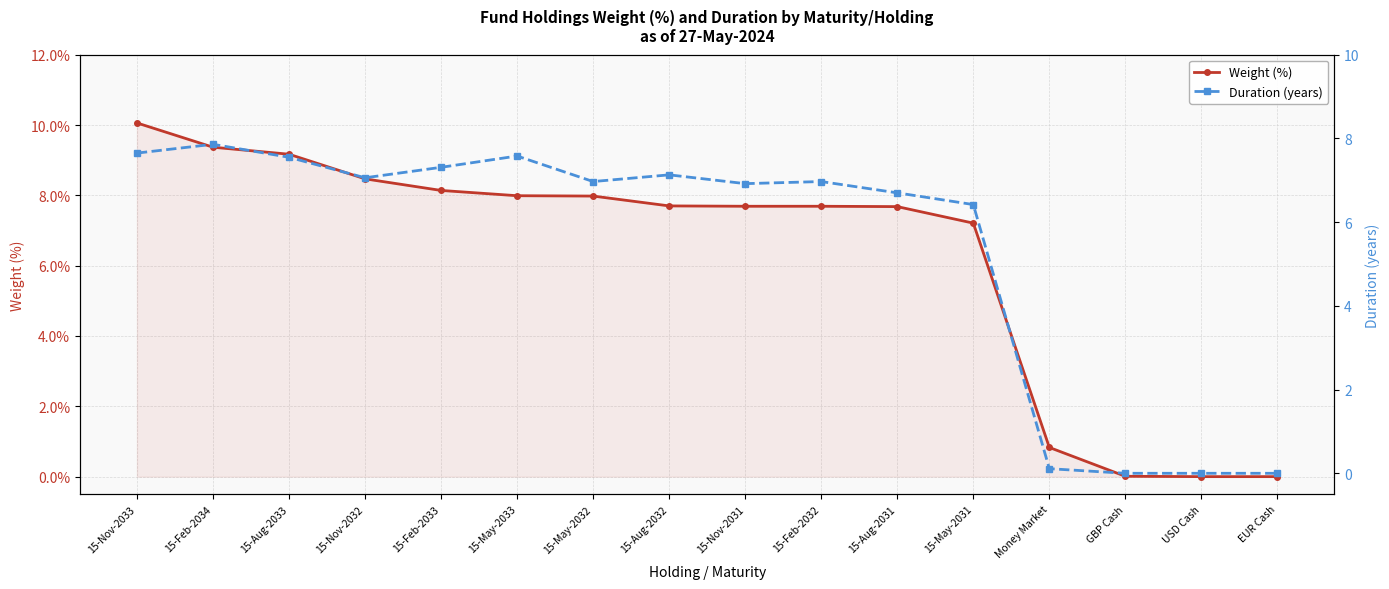

What is the sum of the Weight (%) values at 15-Nov-2032 and EUR Cash?

8.5